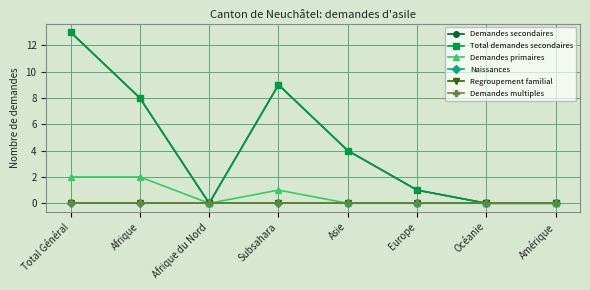

Where is Naissances nearest to the value 0?

Total Général